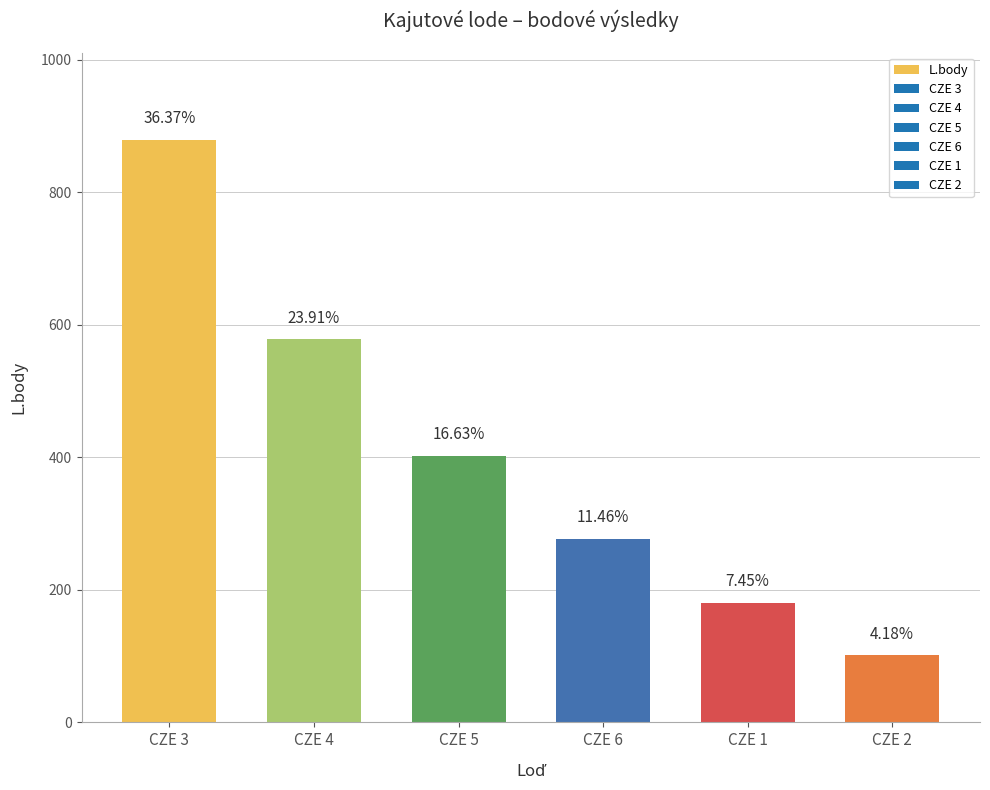

Are the bars horizontal?

No